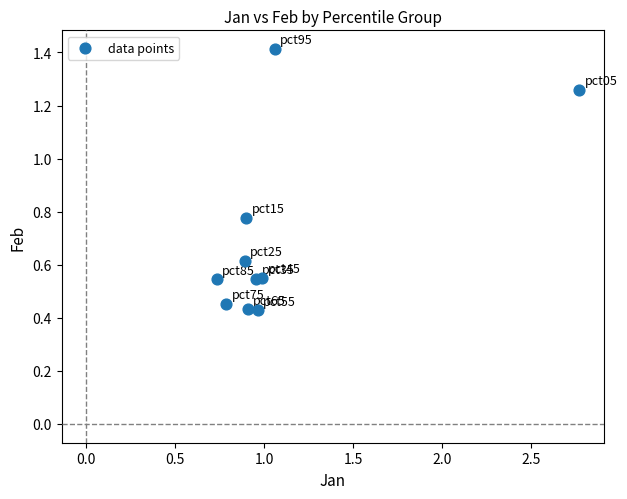

What is the range of X values (max minus min)?

2.0